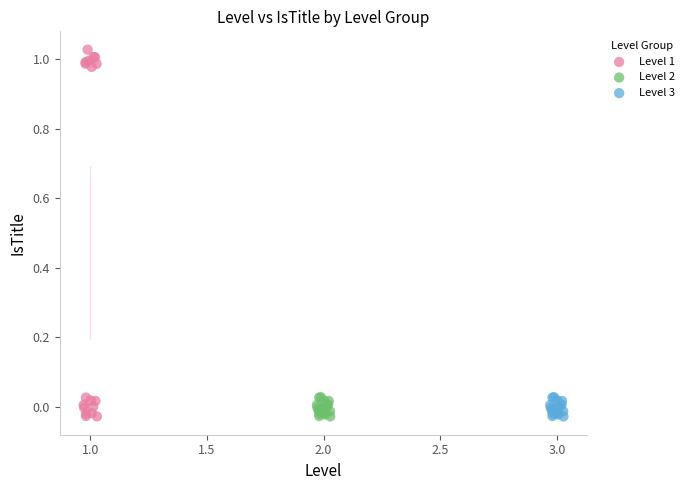

Which series has the largest Y range (max minus min)?

Level 1